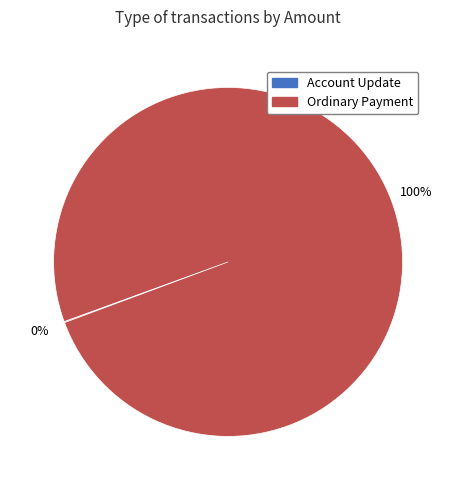

Which slice is the largest?

Ordinary Payment